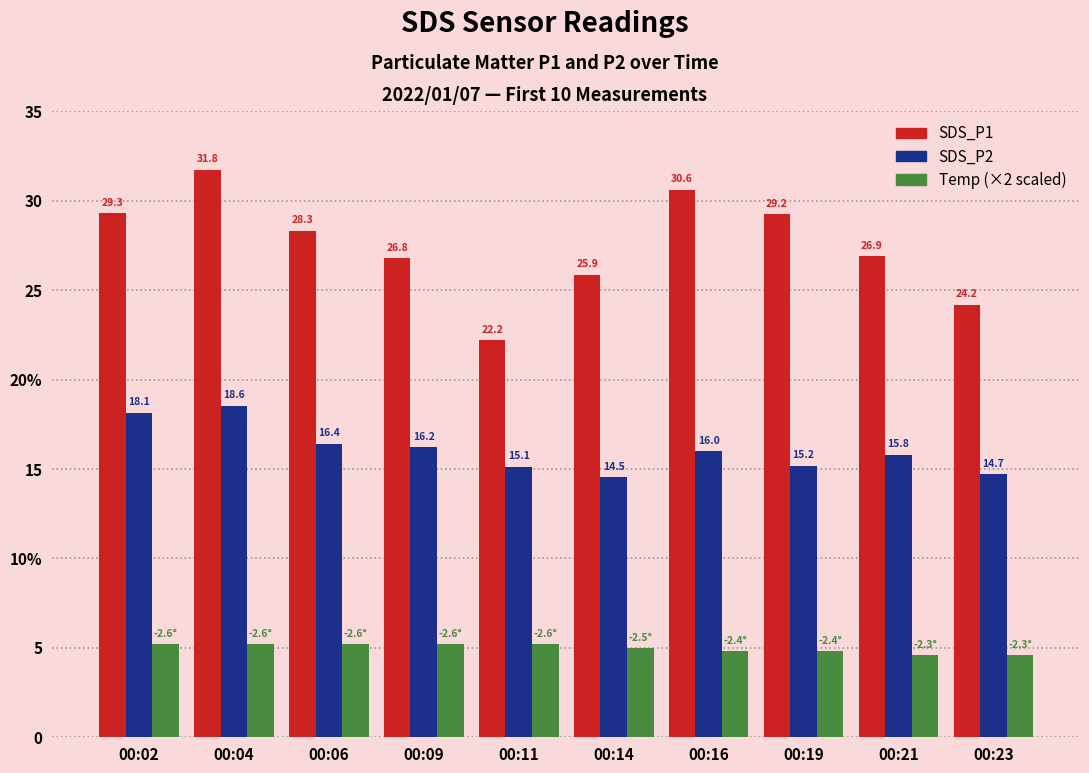

Are the bars horizontal?

No